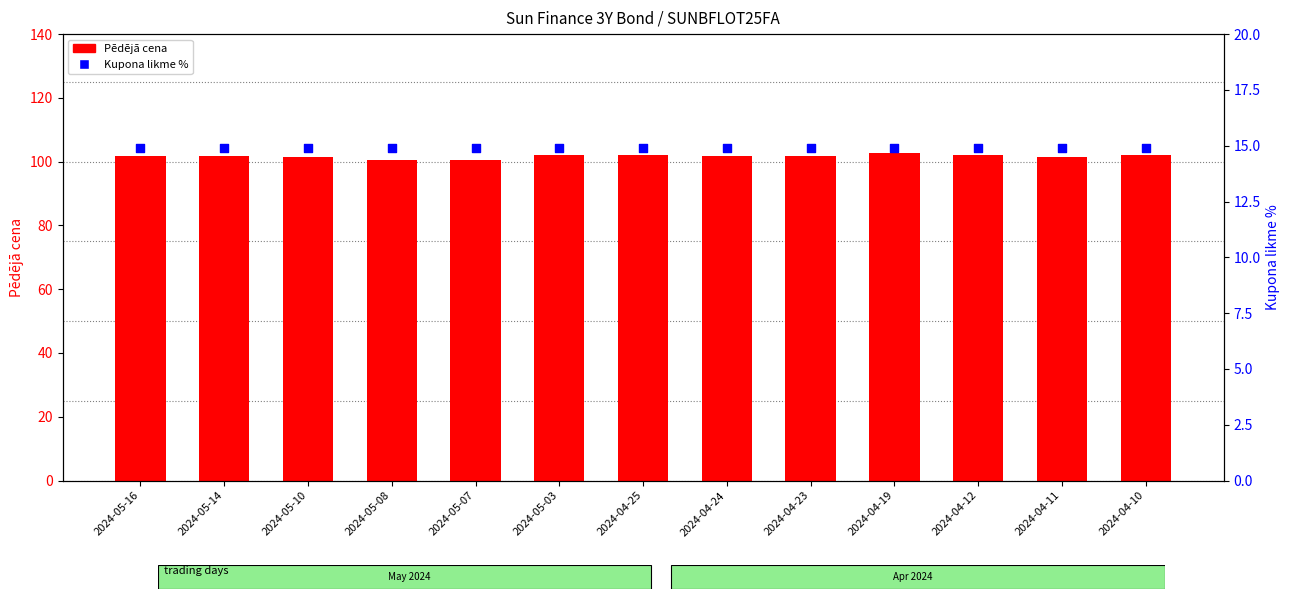

What are all the series names shown in the legend?

Pēdējā cena, Kupona likme %